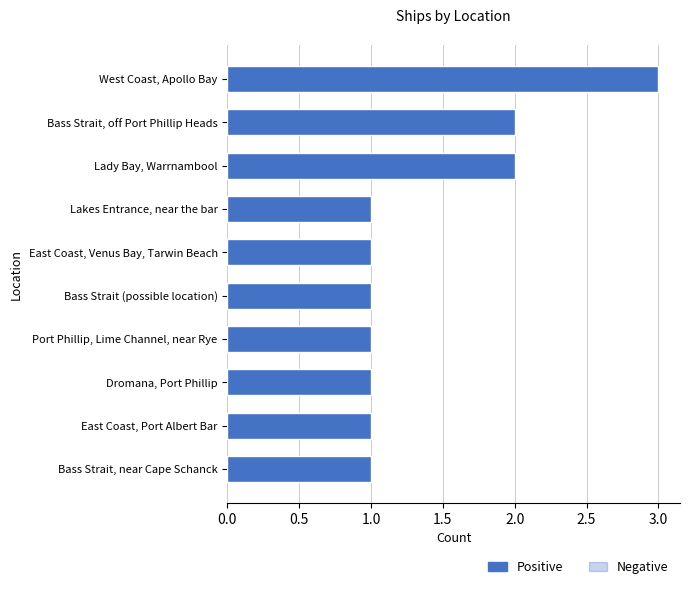

What is the difference between the maximum and minimum values?

2